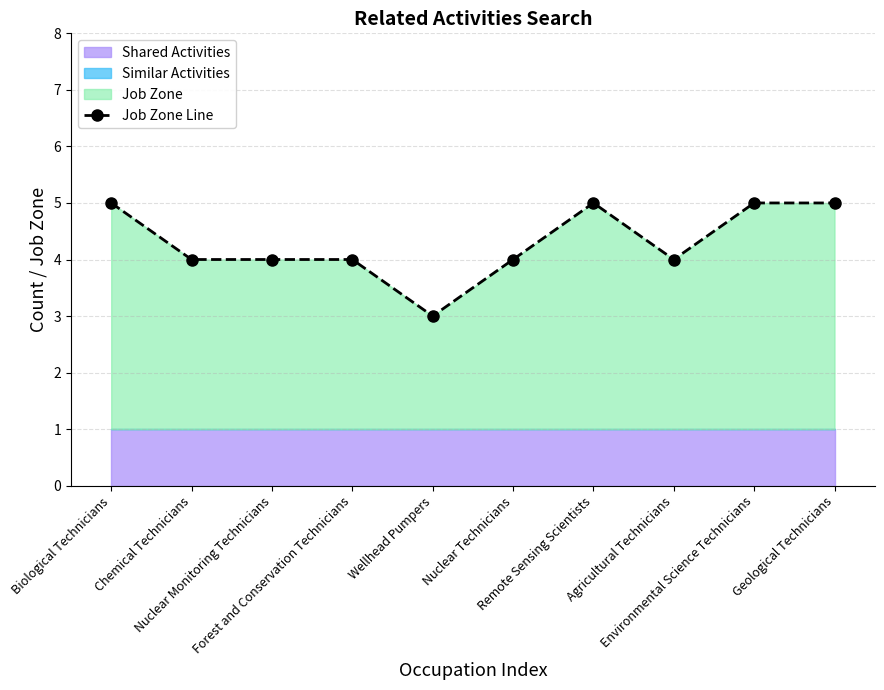

Does the chart have visible grid lines?

Yes